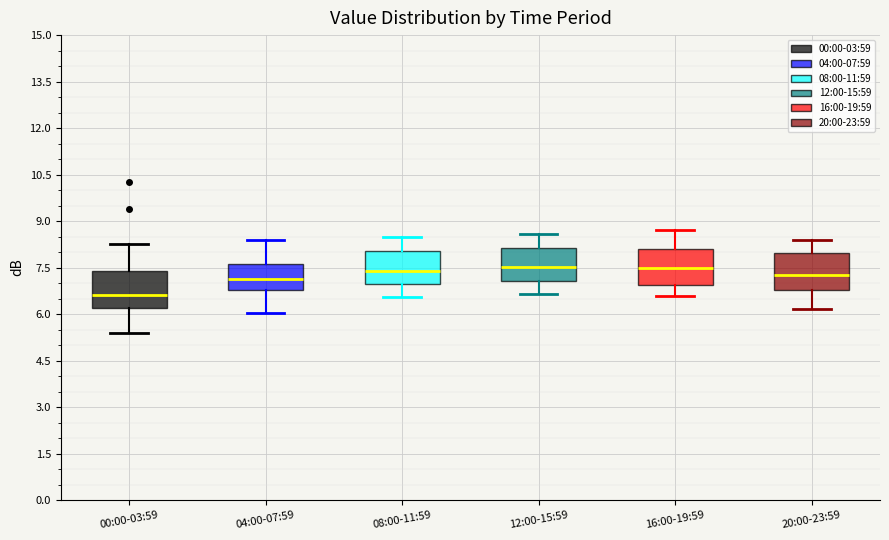

Reading left to right, read every box against the y-axis: the position of its median line, the range the box covers, and the ends of its whiskers. The values are not printed on the chart, so give them approximately, as read against the axis.

00:00-03:59: median 6.6, box 6.2 to 7.4, whiskers 5.4 to 8.2
04:00-07:59: median 7.2, box 6.8 to 7.6, whiskers 6.0 to 8.4
08:00-11:59: median 7.4, box 7.0 to 8.0, whiskers 6.6 to 8.6
12:00-15:59: median 7.6, box 7.0 to 8.2, whiskers 6.6 to 8.6
16:00-19:59: median 7.4, box 7.0 to 8.0, whiskers 6.6 to 8.8
20:00-23:59: median 7.2, box 6.8 to 8.0, whiskers 6.2 to 8.4